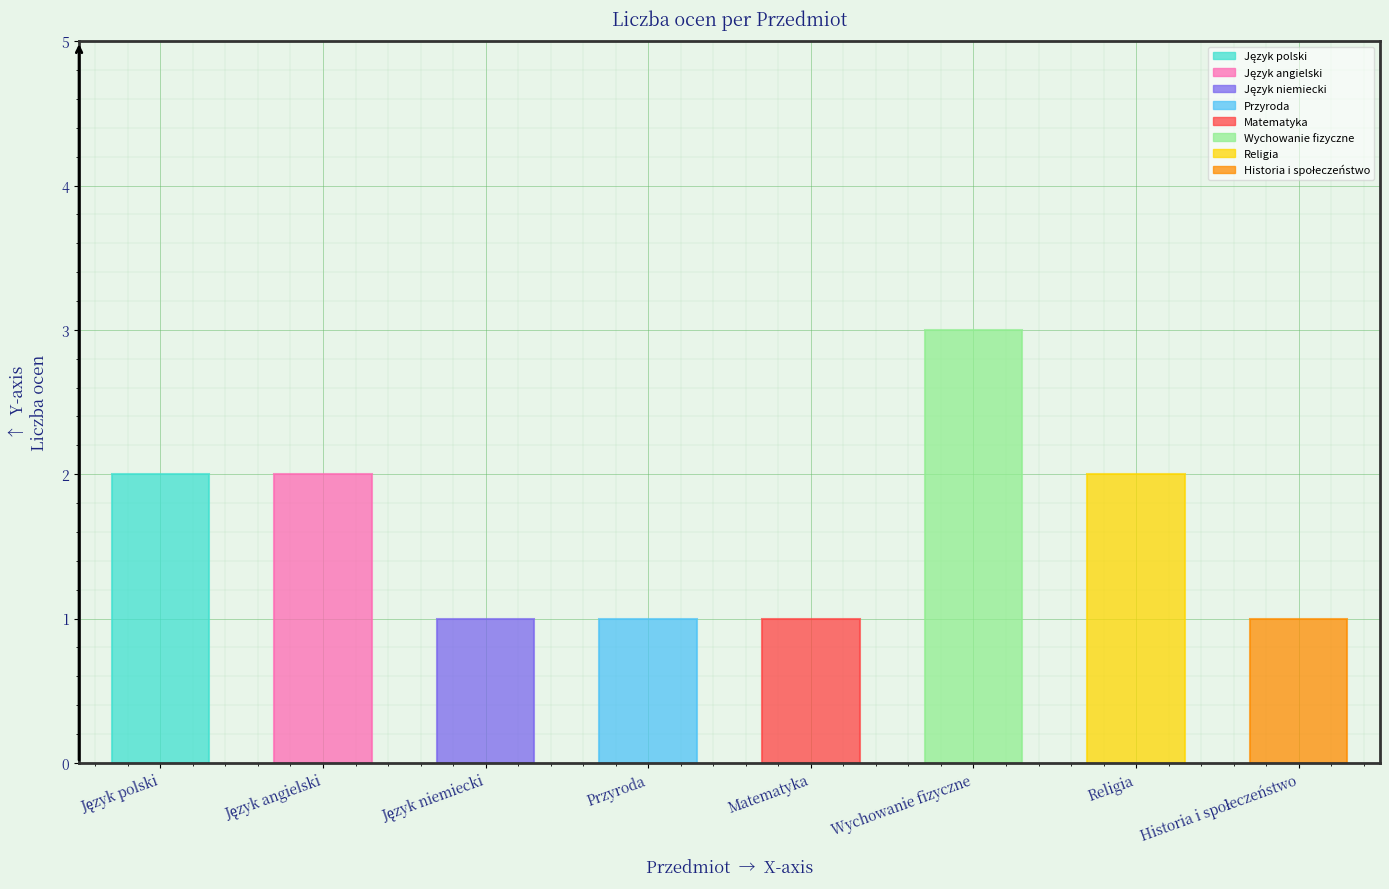

How many values are below 2?

4